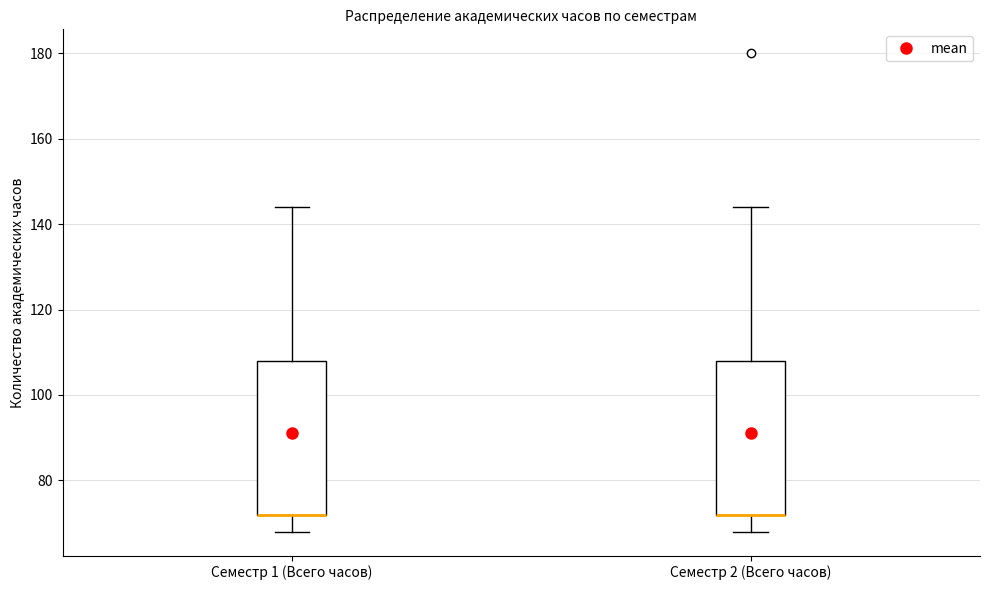

Reading left to right, read every box against the y-axis: the position of its median line, the range the box covers, and the ends of its whiskers. The values are not printed on the chart, so give them approximately, as read against the axis.

Семестр 1 (Всего часов): median 72 (drawn on the box's lower edge), box 72 to 108, whiskers 68 to 144
Семестр 2 (Всего часов): median 72 (drawn on the box's lower edge), box 72 to 108, whiskers 68 to 144